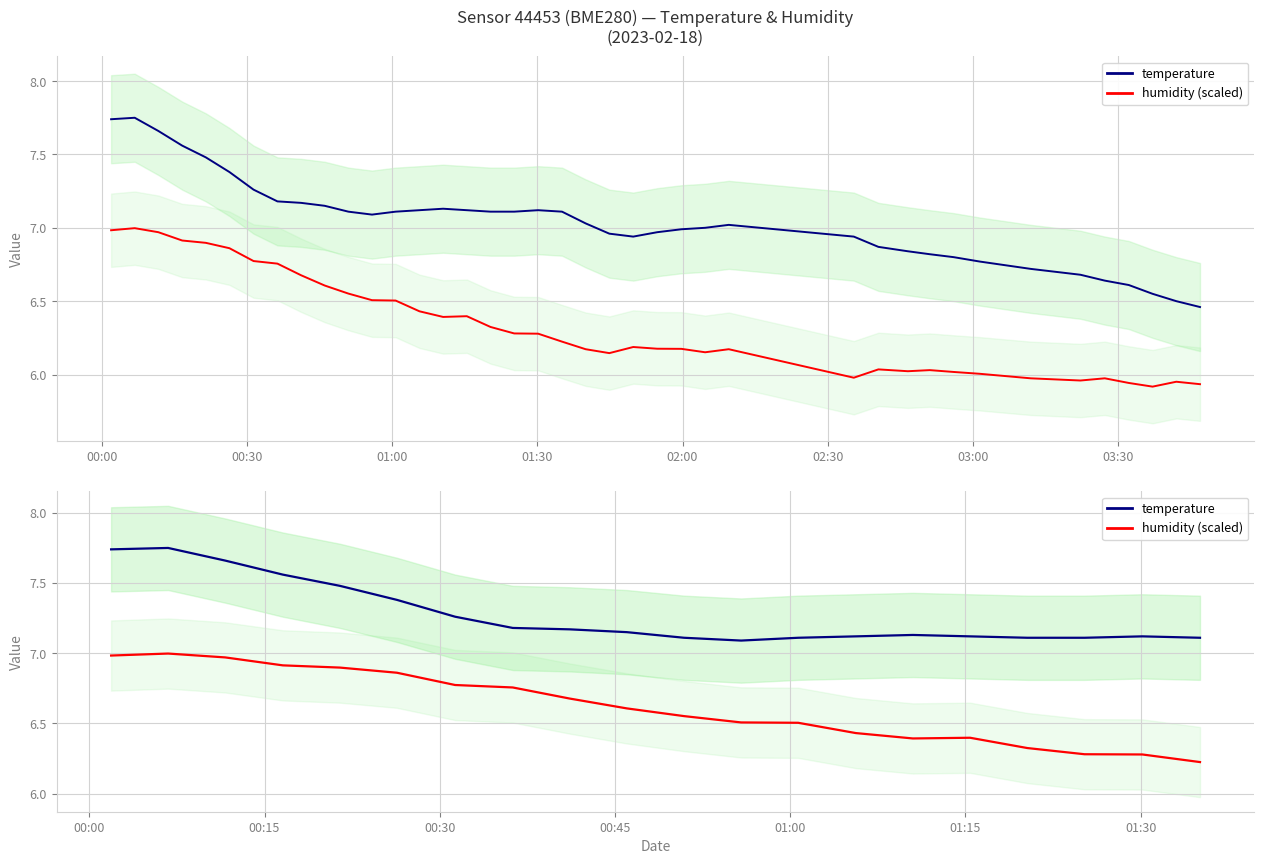

True or false: humidity (scaled) has a value of 2.3 at 10.

False